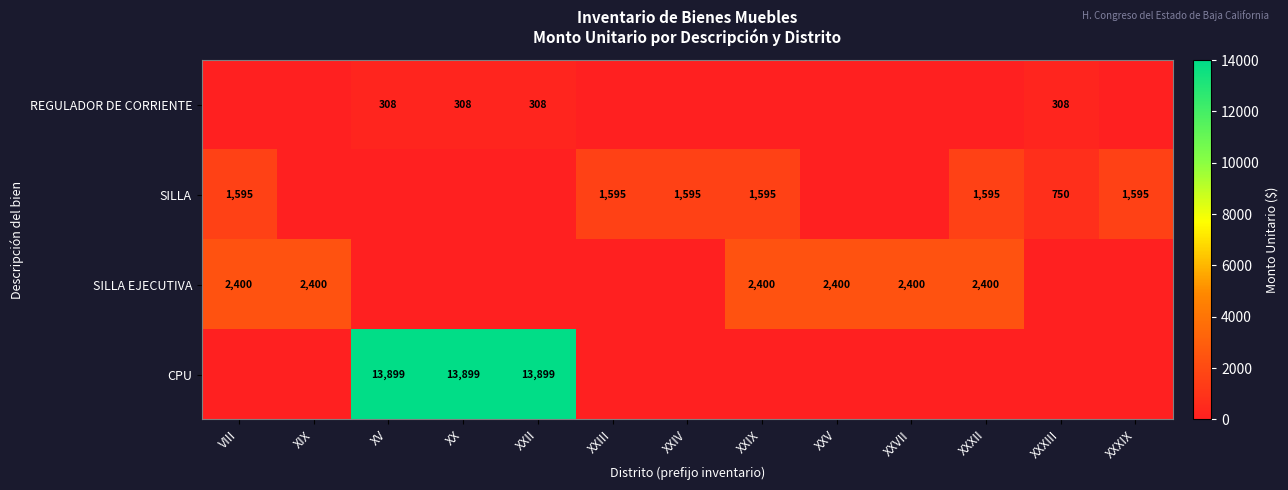

The value of CPU at XV is 13899. True or false?

True